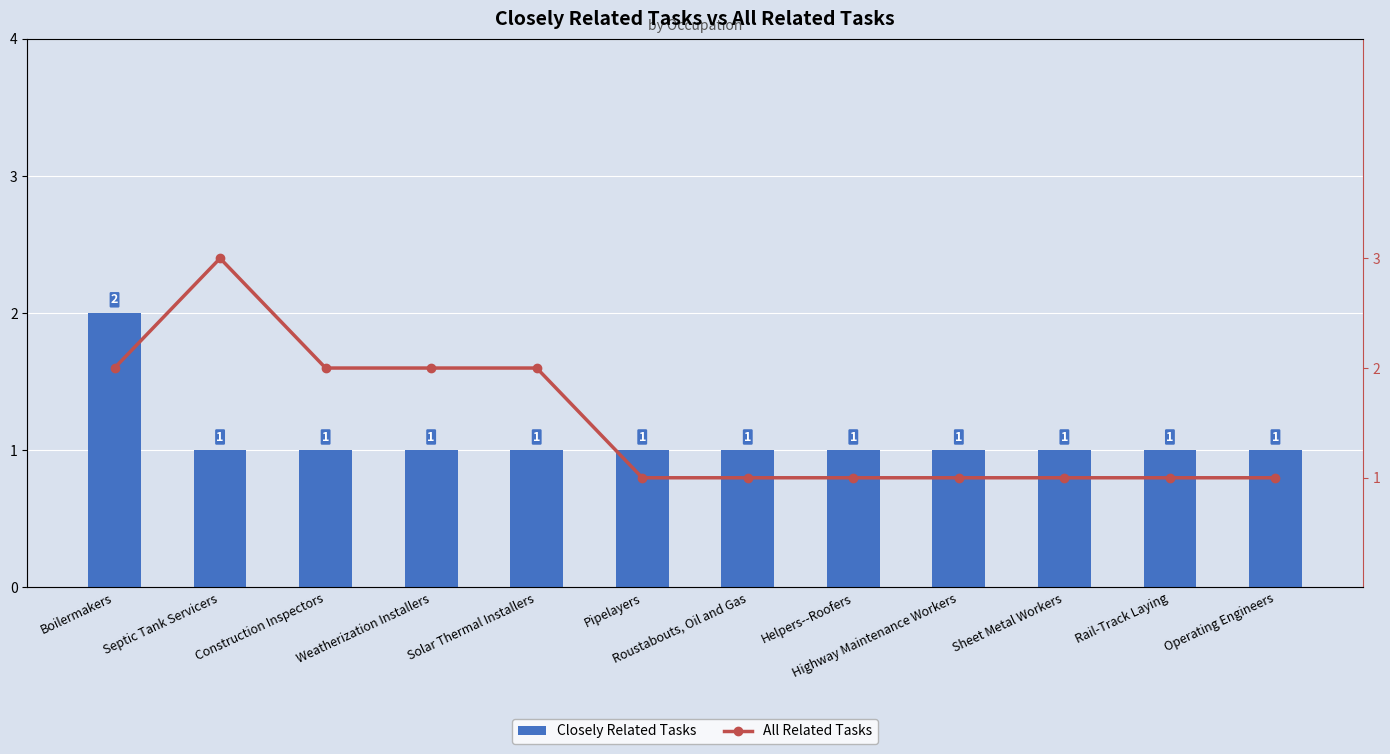

What is the label of the 12th bar from the right?

Boilermakers